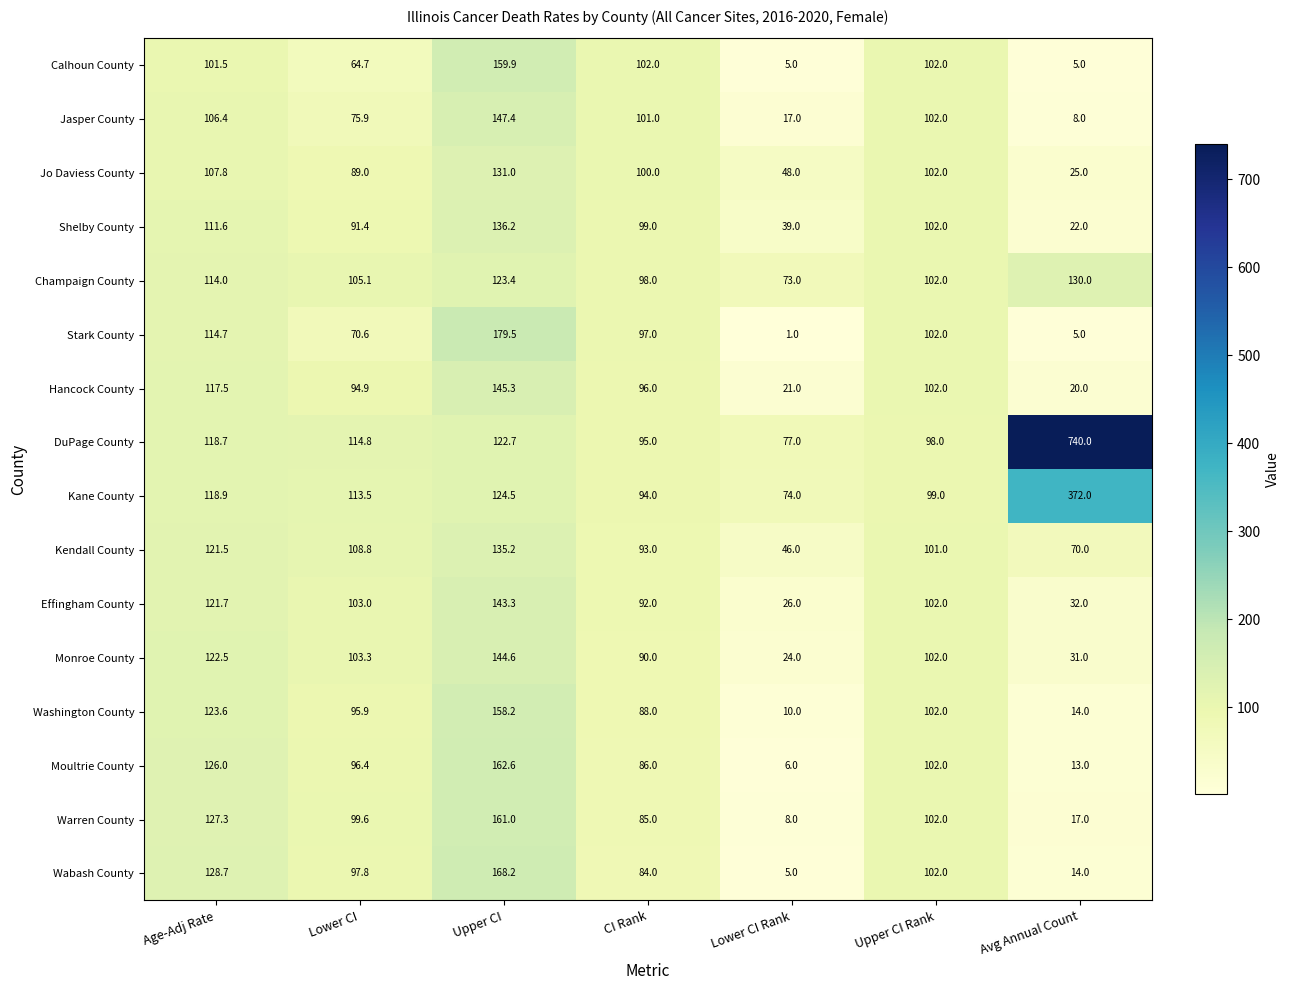

Count the number of data series in this chart.

16